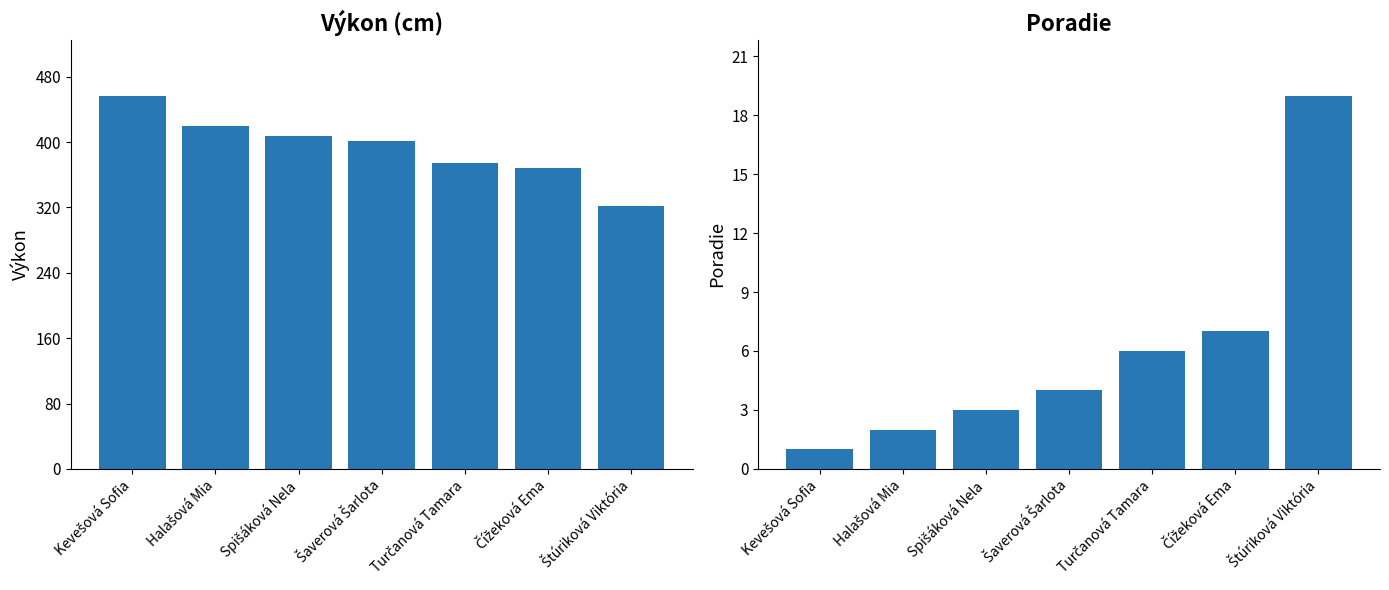

Which has a higher value, Šaverová Šarlota or Čížeková Ema?

Šaverová Šarlota